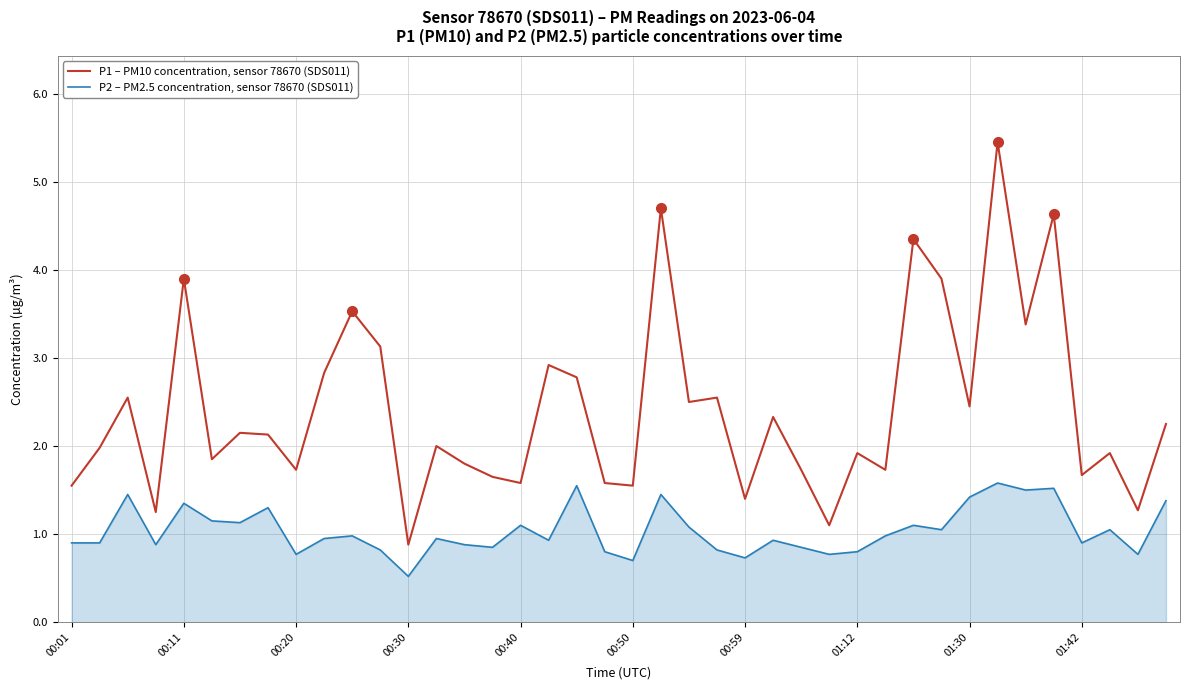

What is the smallest value displayed?

0.5